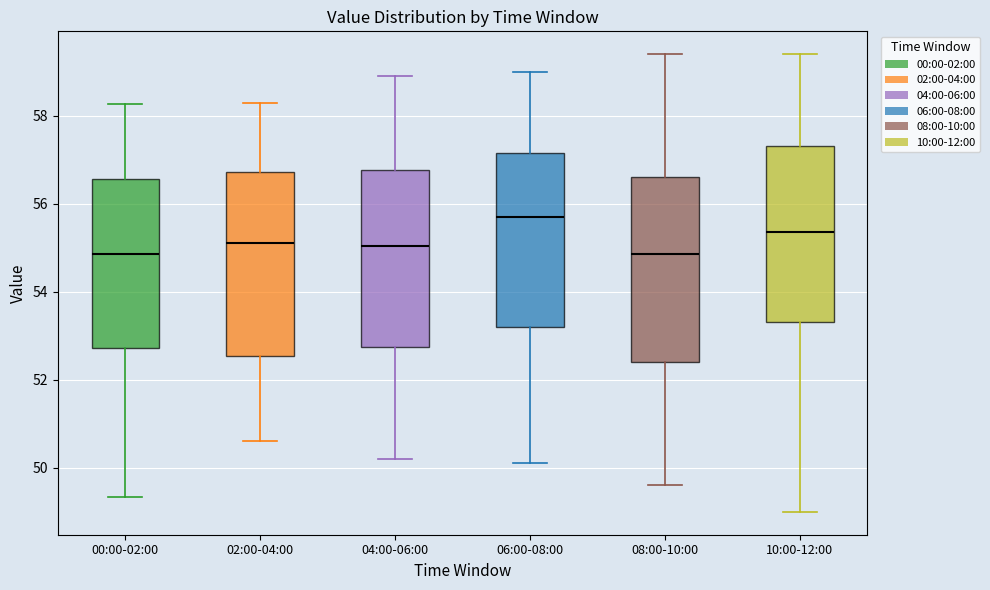

Reading left to right, read every box against the y-axis: the position of its median line, the range the box covers, and the ends of its whiskers. The values are not printed on the chart, so give them approximately, as read against the axis.

00:00-02:00: median 54.8, box 52.8 to 56.6, whiskers 49.4 to 58.2
02:00-04:00: median 55.2, box 52.6 to 56.8, whiskers 50.6 to 58.4
04:00-06:00: median 55.0, box 52.8 to 56.8, whiskers 50.2 to 59.0
06:00-08:00: median 55.8, box 53.2 to 57.2, whiskers 50.2 to 59.0
08:00-10:00: median 54.8, box 52.4 to 56.6, whiskers 49.6 to 59.4
10:00-12:00: median 55.4, box 53.4 to 57.4, whiskers 49.0 to 59.4